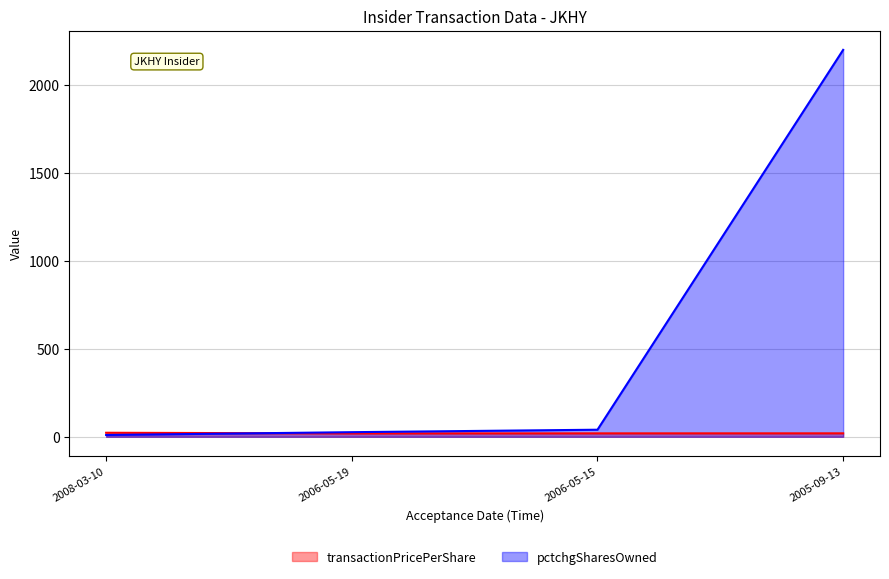

What value does the transactionPricePerShare series have at 2008-03-10?

22.8